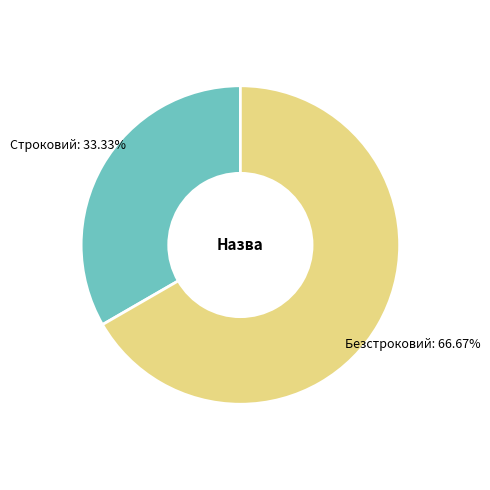

To the nearest percent, what is the difference between the Строковий and Безстроковий slice percentages?

33%